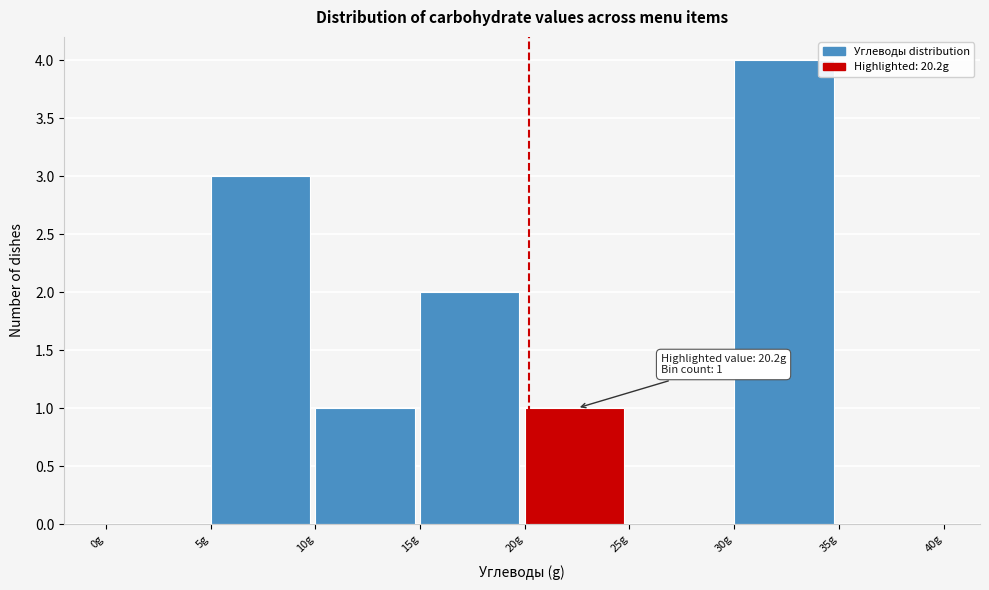

Over which range of the x-axis is the bar tallest?

30 to 35